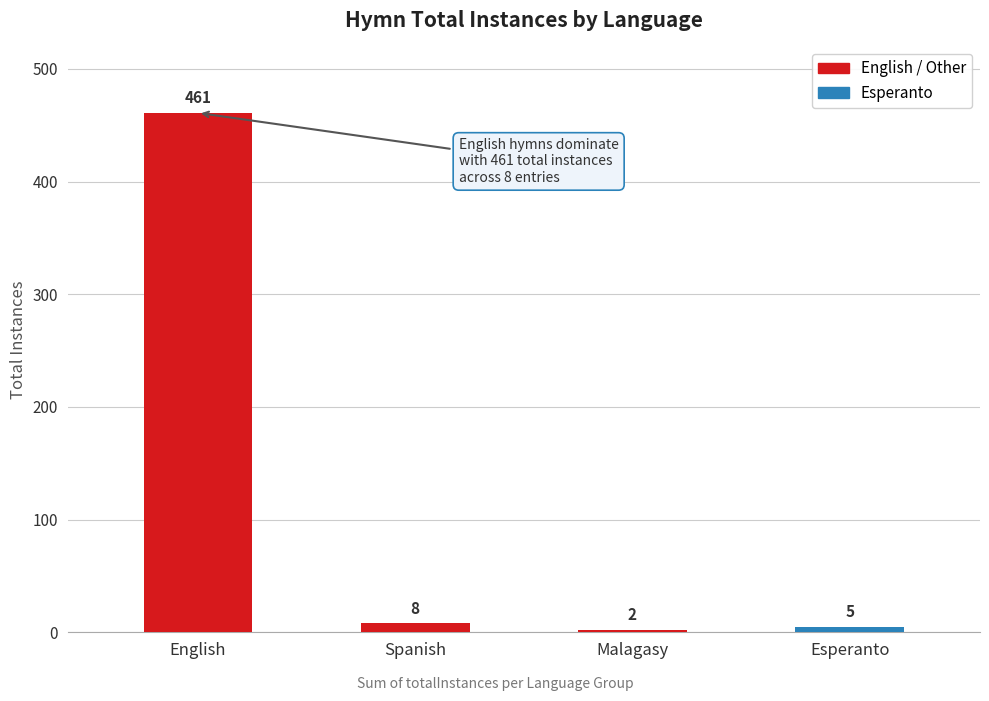

List the labels in order of value, largest first.

English, Spanish, Esperanto, Malagasy